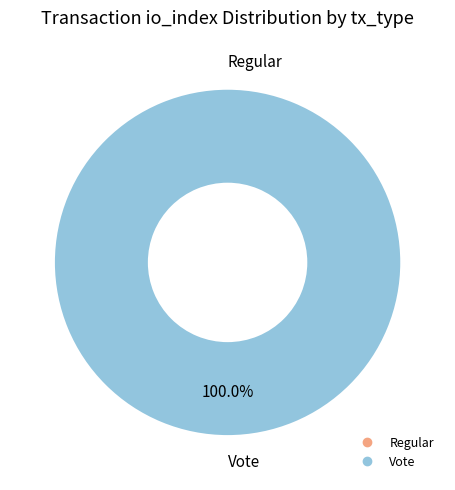

Is there any slice that represents more than half of the pie?

Yes